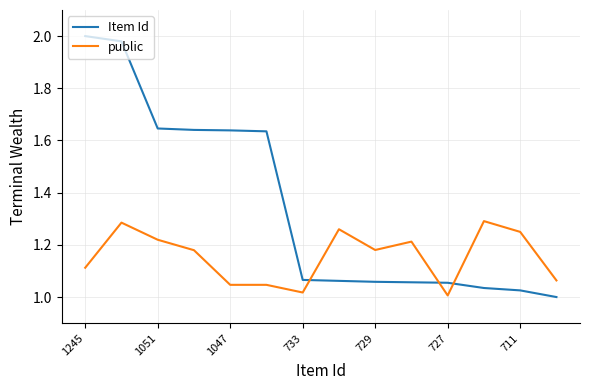

Rank the series by their average value, from lowest to highest.

public, Item Id